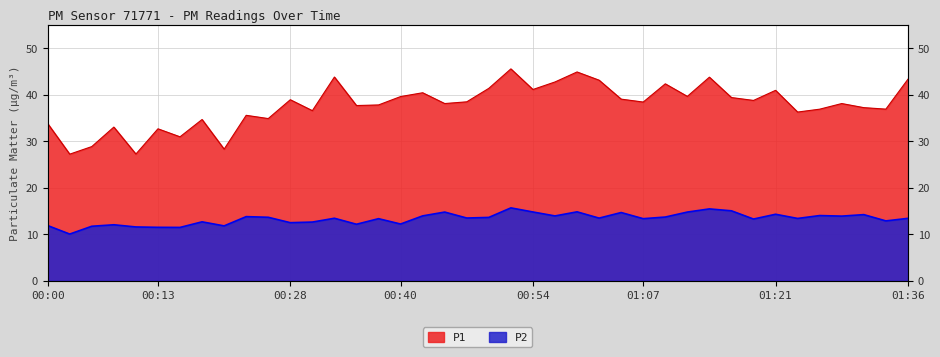

What is the average value of the P2 series?

13.4